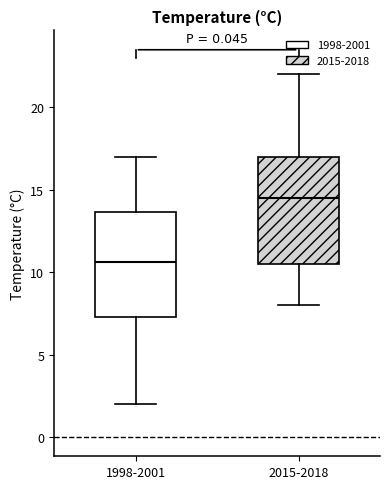

Which box's median line is the highest?

2015-2018